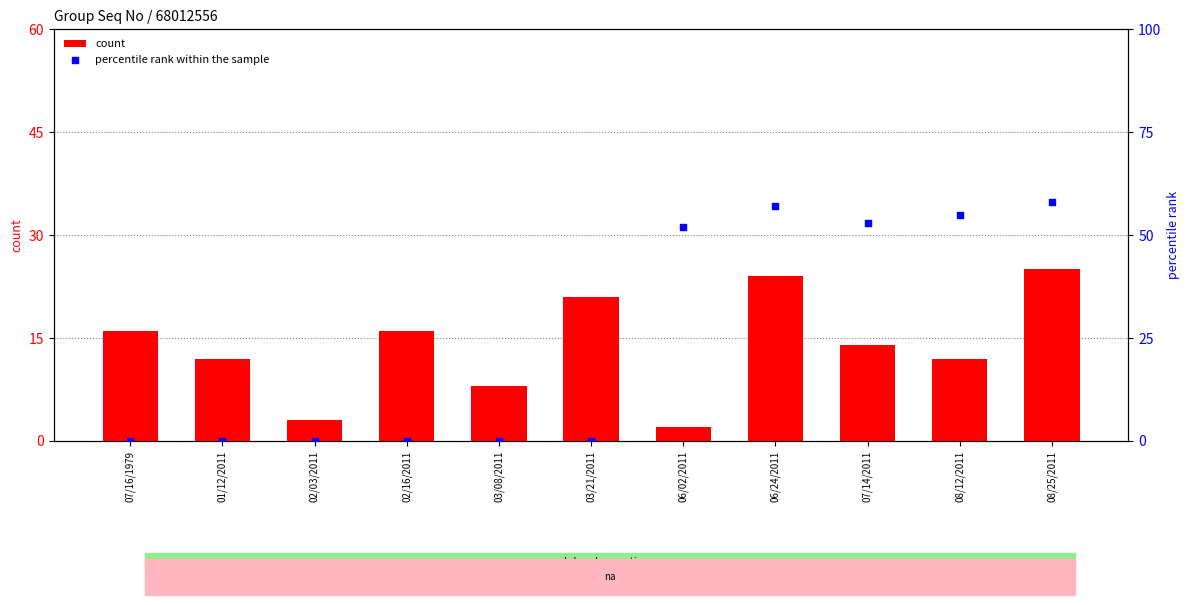

What are all the series names shown in the legend?

count, percentile rank within the sample